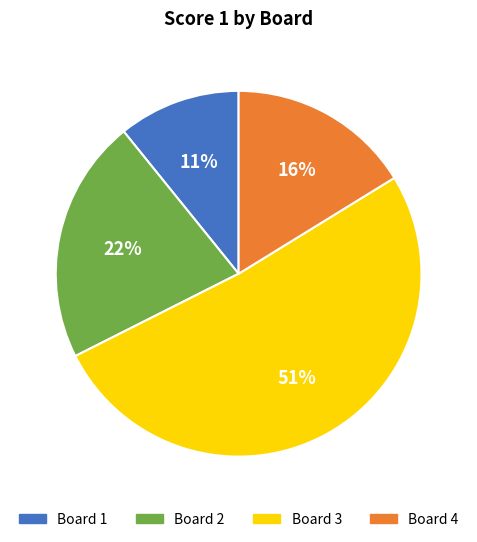

How many segments does this pie chart have?

4